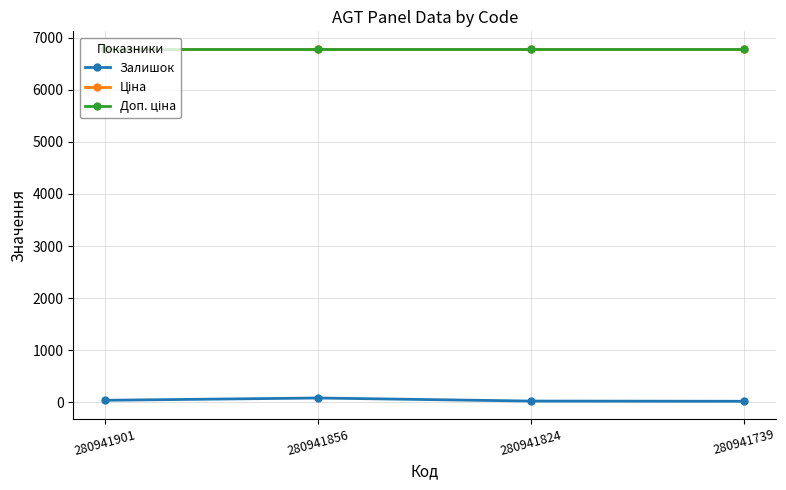

Reading left to right, list all the values displayed in this chart.

Залишок: 35.0	79.0	20.0	16.0
Ціна: 6787.1	6787.1	6787.1	6787.1
Доп. ціна: 6787.1	6787.1	6787.1	6787.1